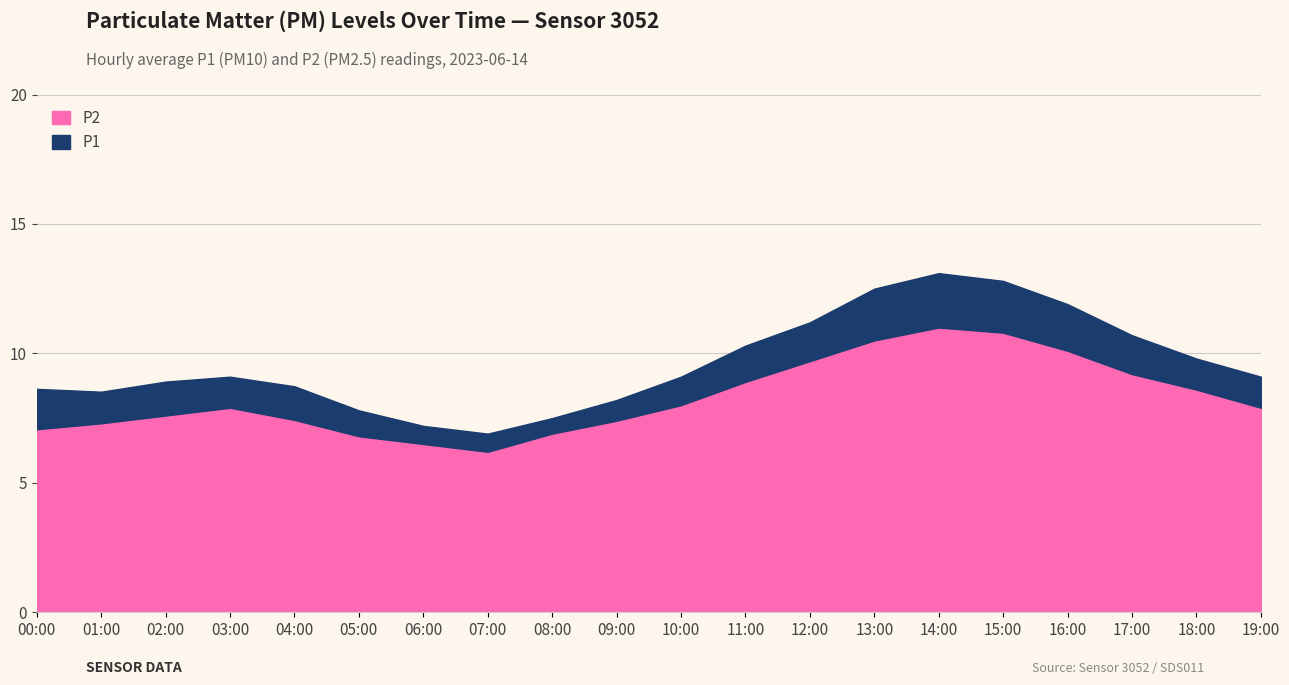

Is it true that P2 equals 7.9 at 03:00?

True